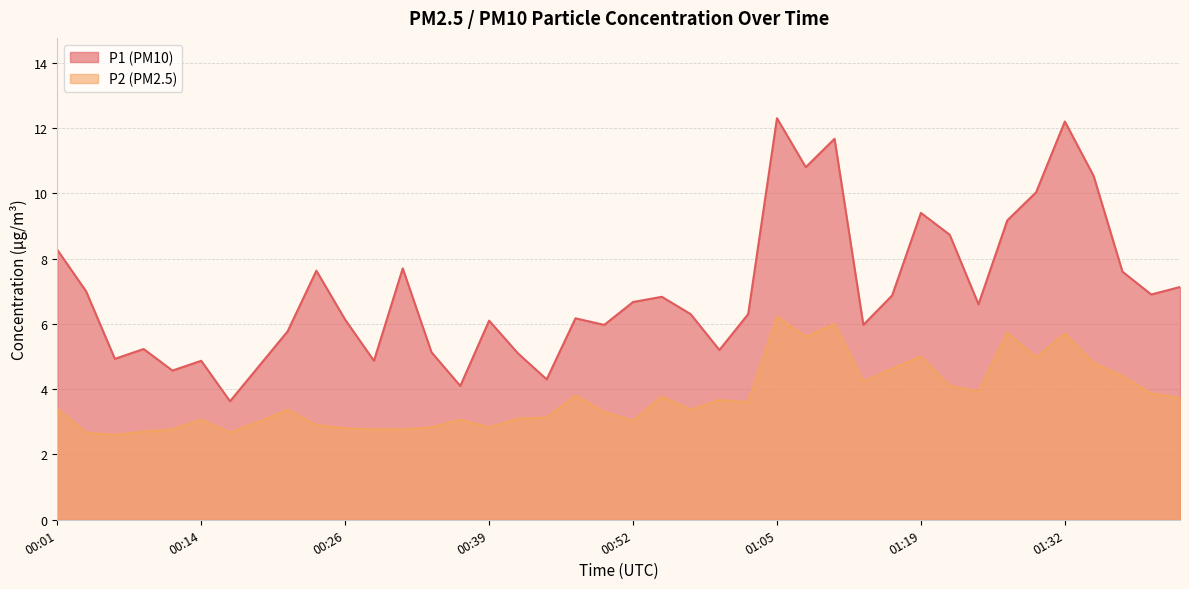

True or false: P1 and P2 cross at least once.

False